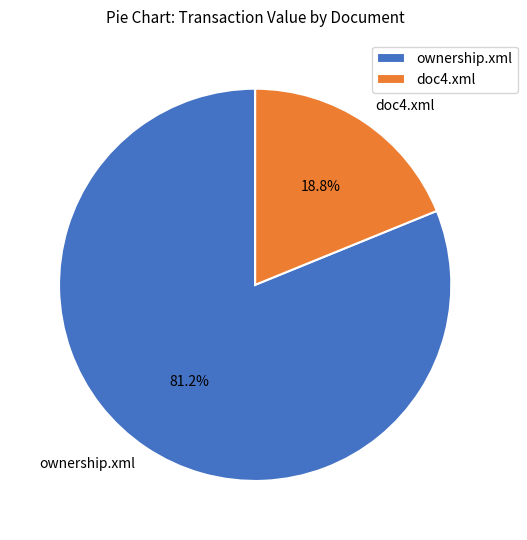

To the nearest percent, what is the combined percentage of doc4.xml and ownership.xml?

100%